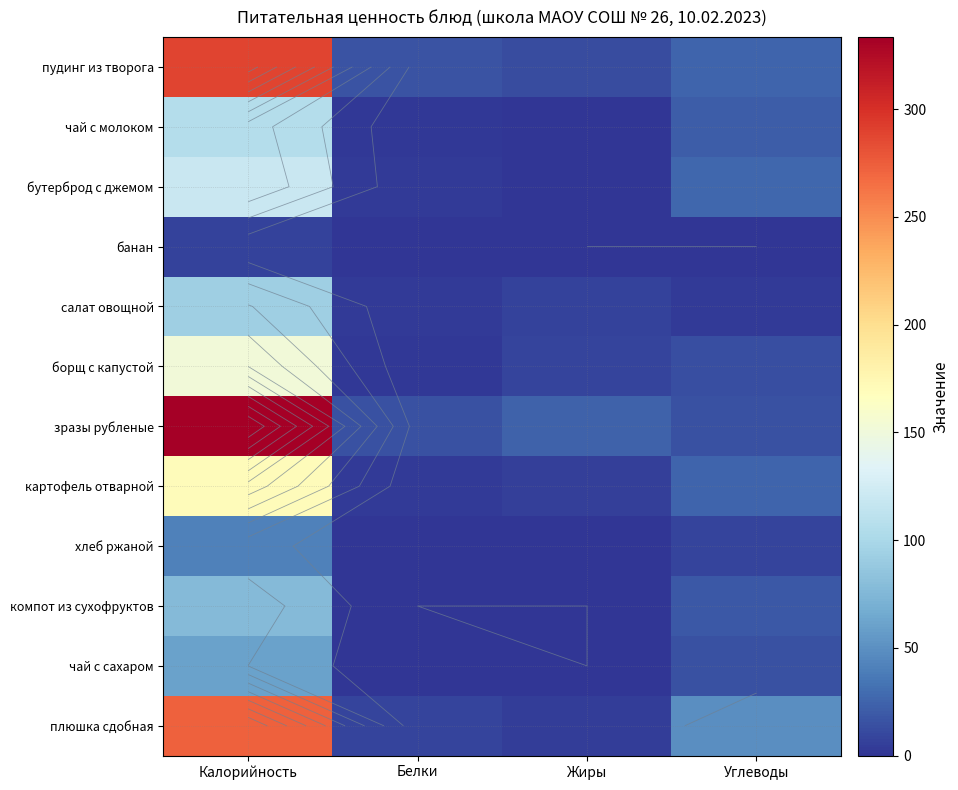

Is it true that компот из сухофруктов equals 77.4 at Калорийность?

True